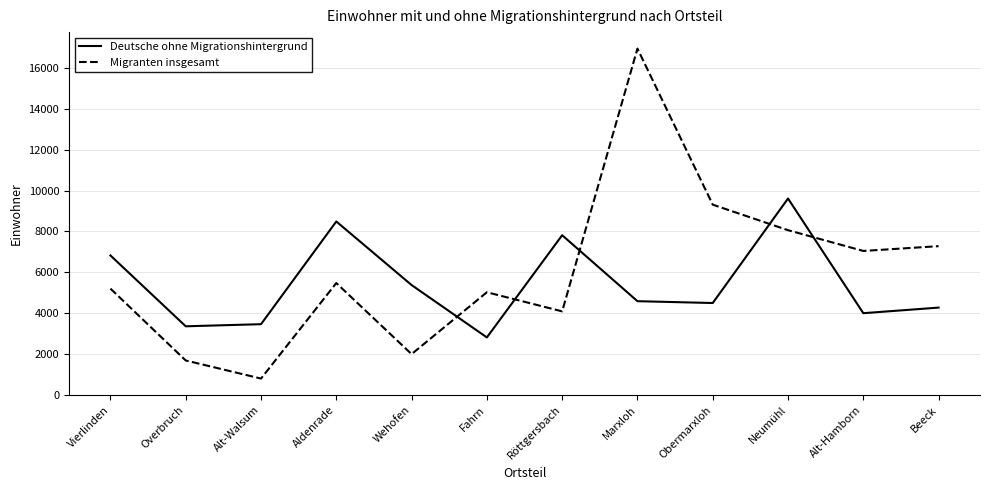

After their last crossing, which series has the higher values: Deutsche ohne Migrationshintergrund or Migranten insgesamt?

Migranten insgesamt